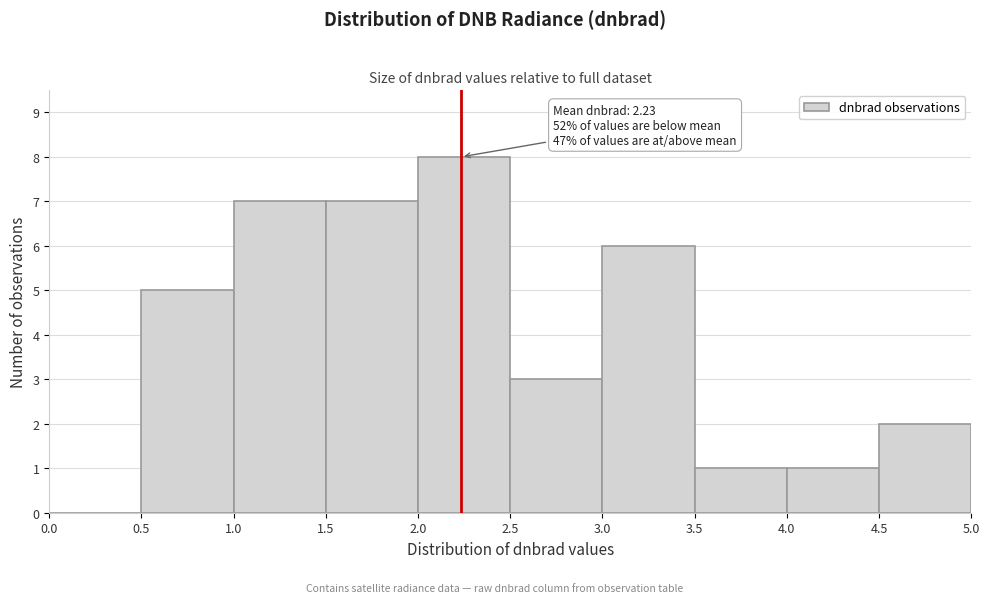

Which range on the x-axis has the tallest bar?

2.0 to 2.5